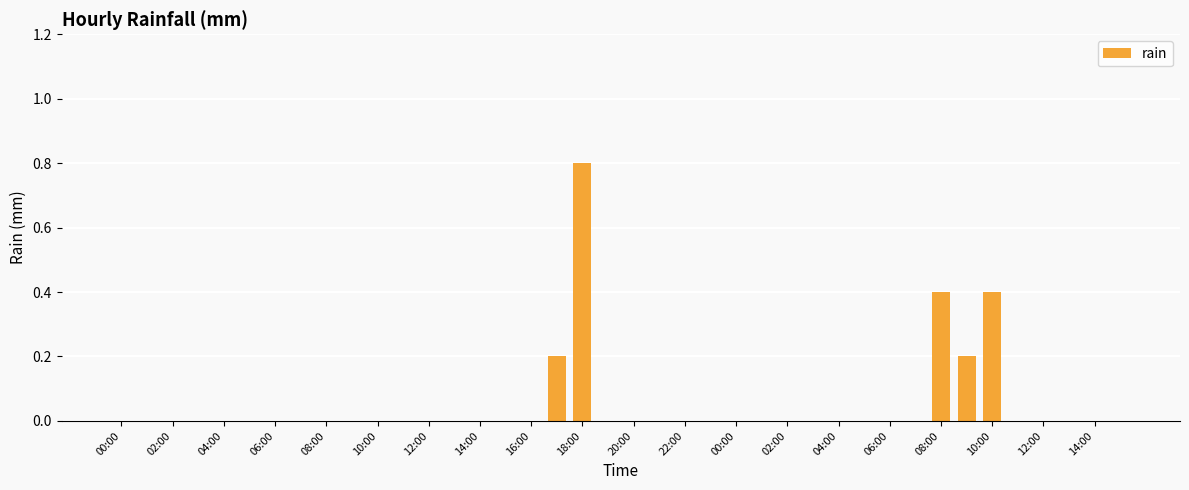

What is the sum of all values?

2.0